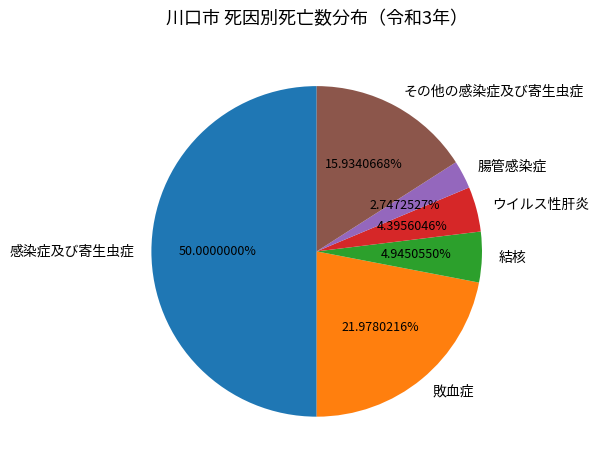

What percentage is the 敗血症 slice, to the nearest percent?

22%